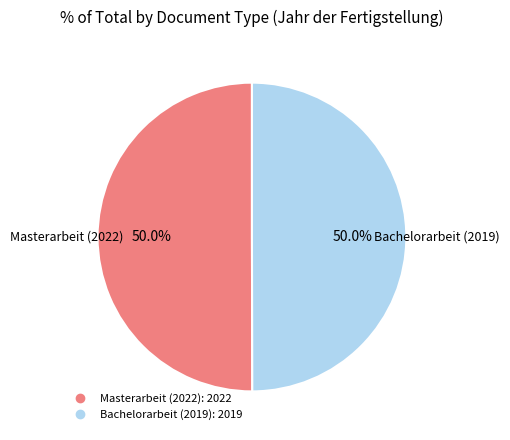

What is the ratio of the value at Bachelorarbeit (2019) to the value at Masterarbeit (2022)?

1.0